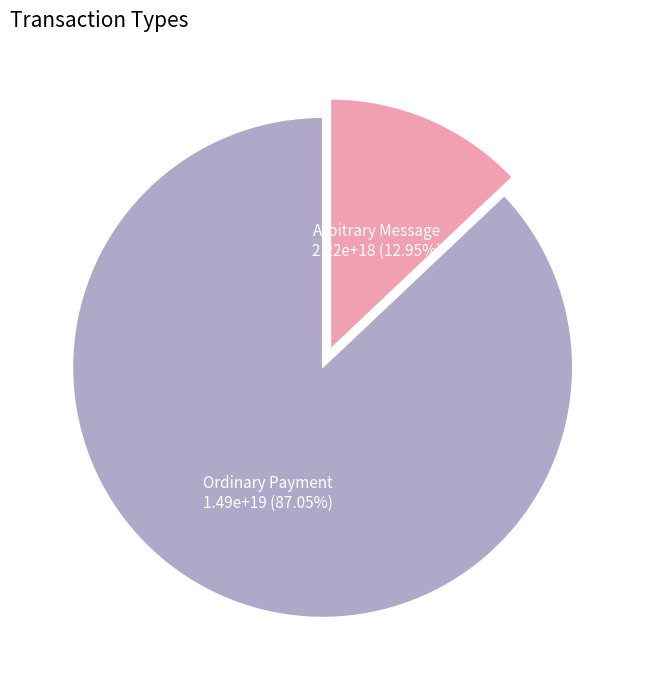

How many segments does this pie chart have?

2